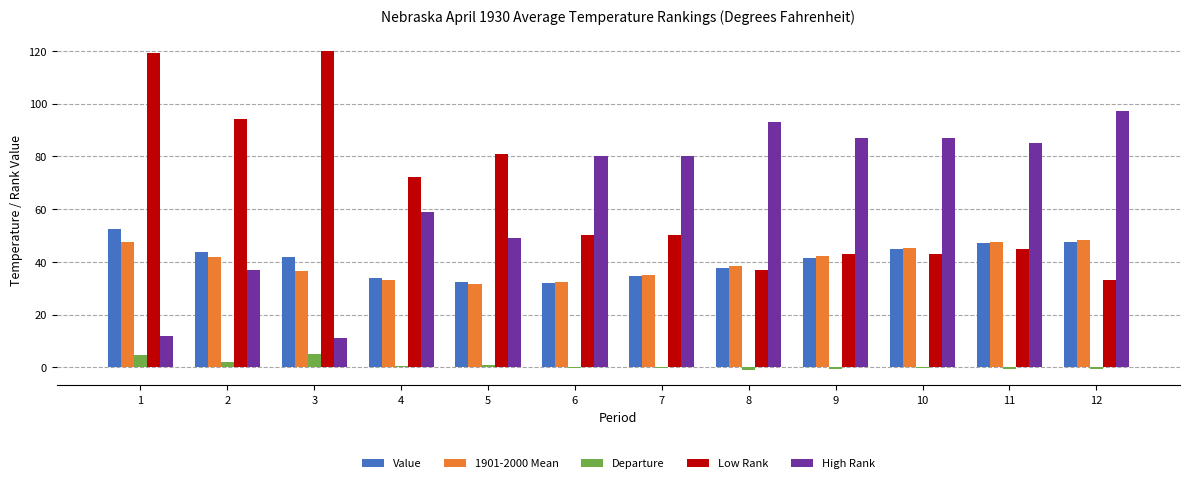

Is it true that Low Rank equals 72.0 at 4?

True